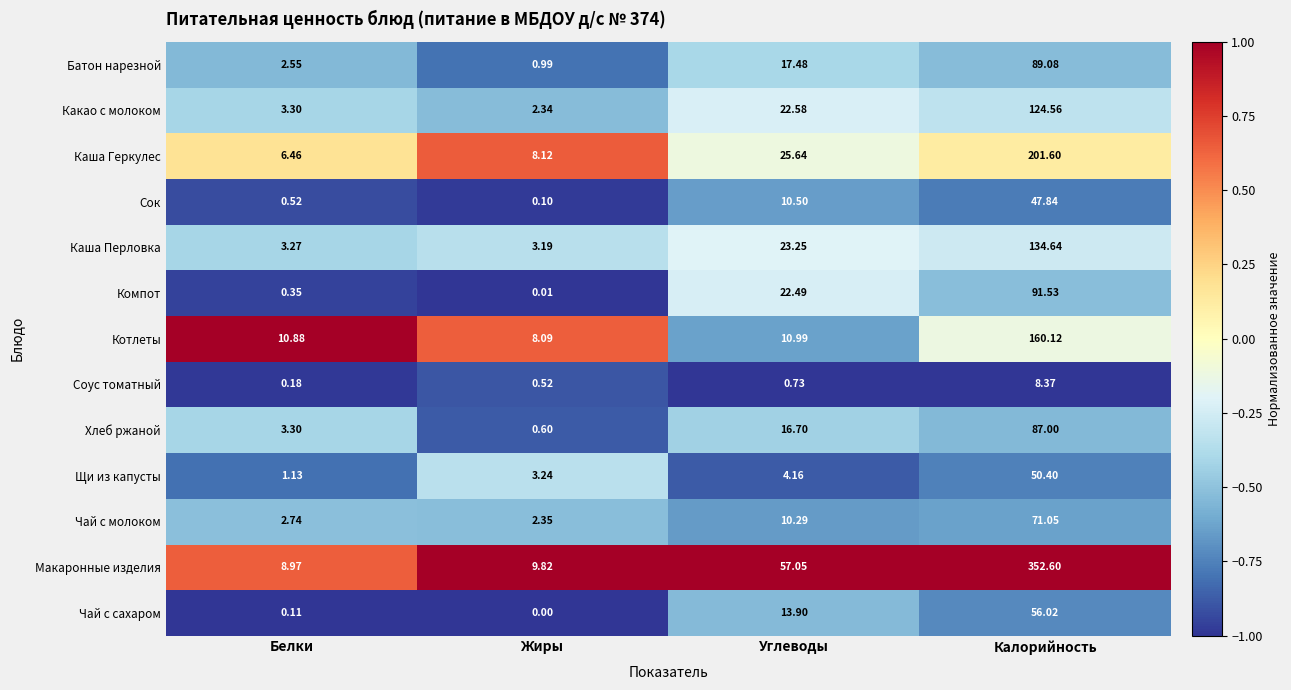

Which series has the largest total across all categories?

Макаронные изделия